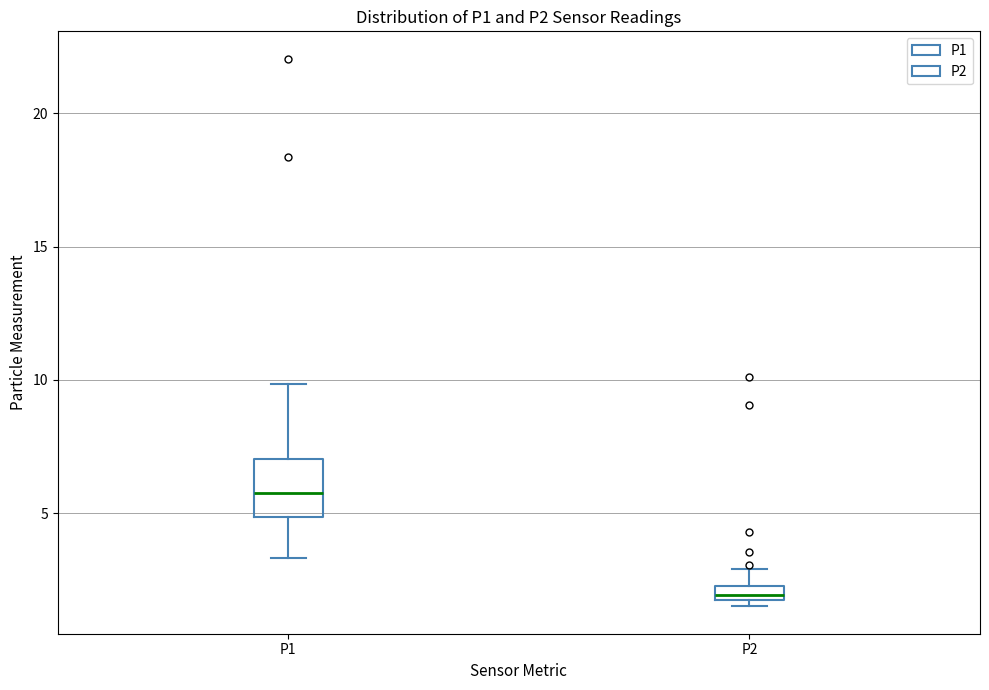

Comparing the boxes themselves (not the whiskers), which one is the tallest?

P1